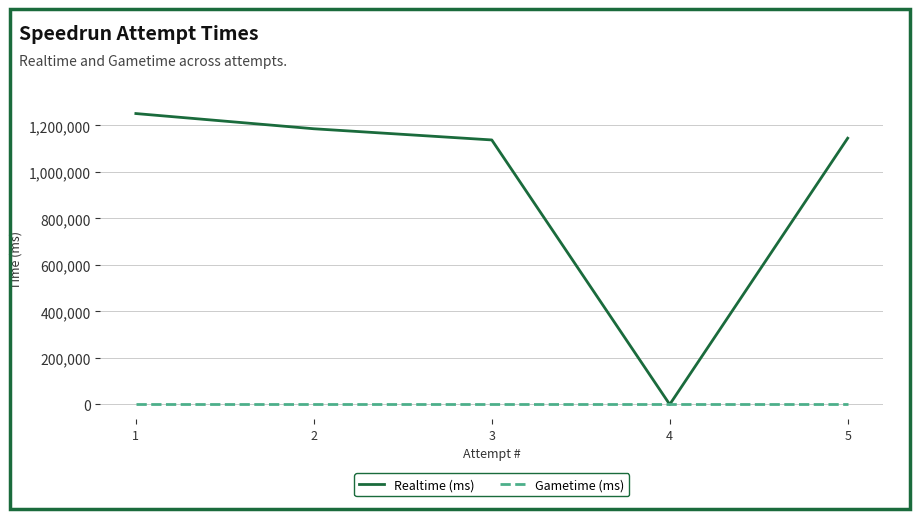

Rank the series by their maximum value, from lowest to highest.

Gametime (ms), Realtime (ms)